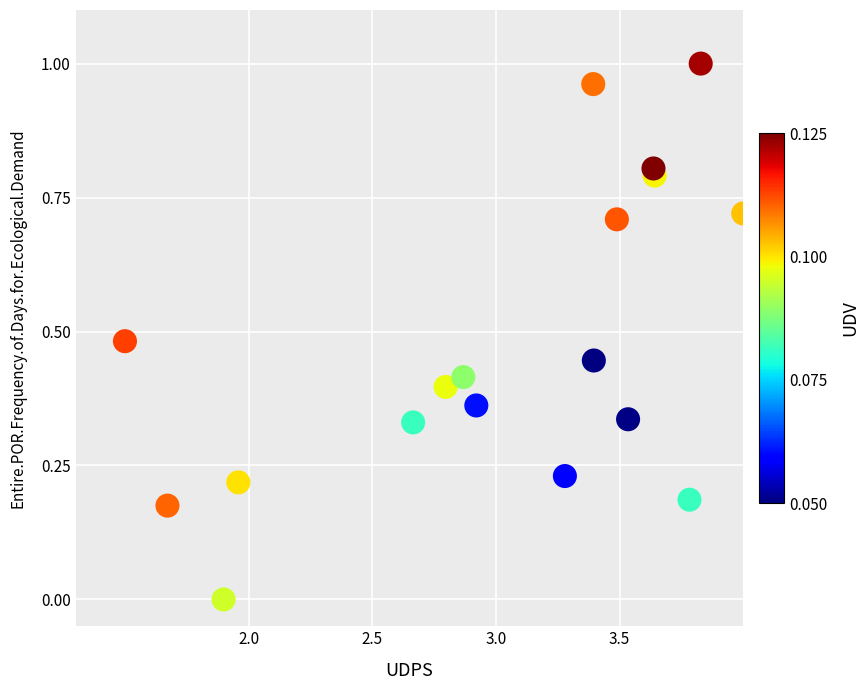

What is the range of X values (max minus min)?

2.5